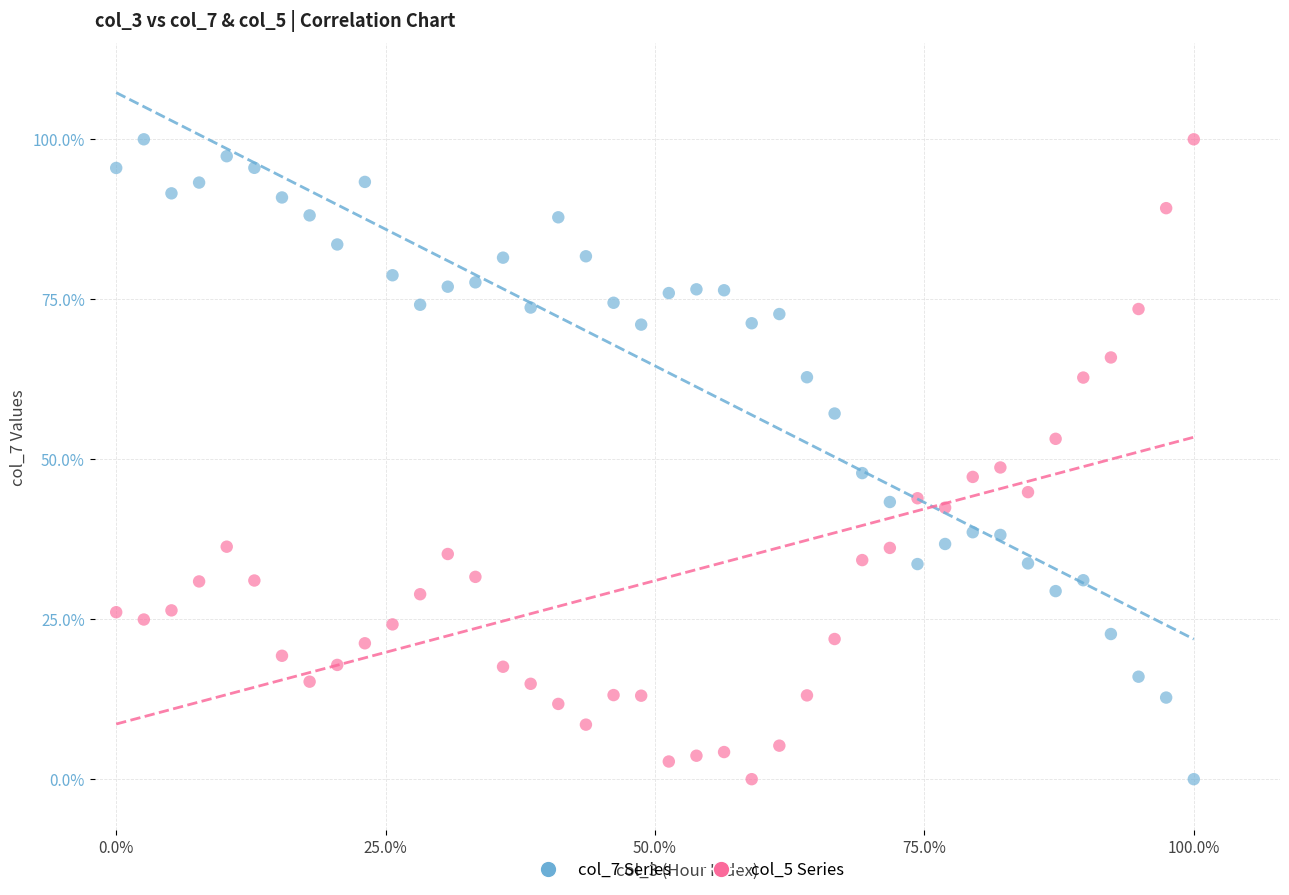

What are all the series names shown in the legend?

col_7 Series, col_5 Series